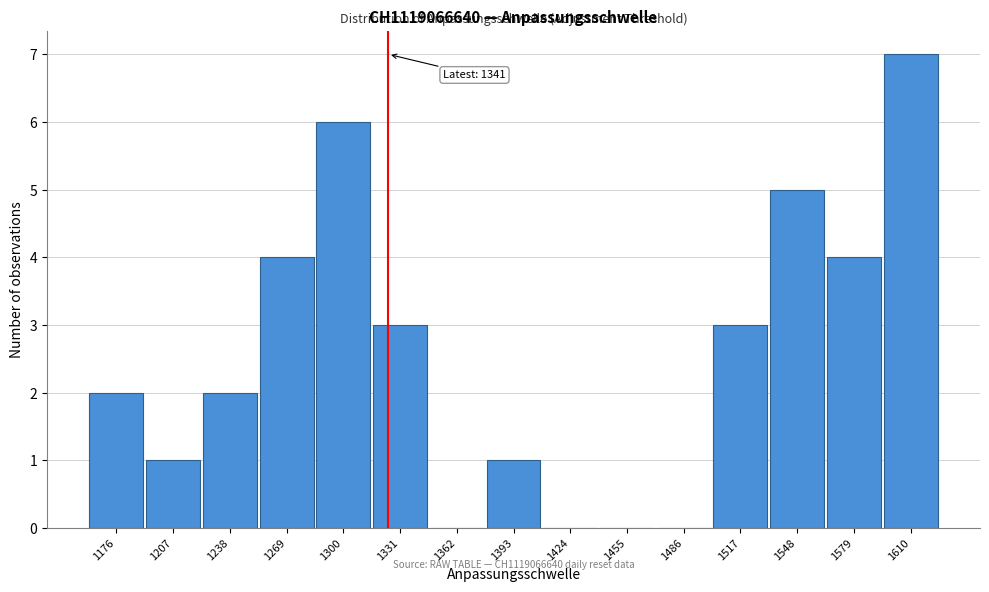

Reading left to right, transcribe all the data shown in this chart.

1176=2	1207=1	1238=2	1269=4	1300=6	1331=3	1362=0	1393=1	1424=0	1455=0	1486=0	1517=3	1548=5	1579=4	1610=7